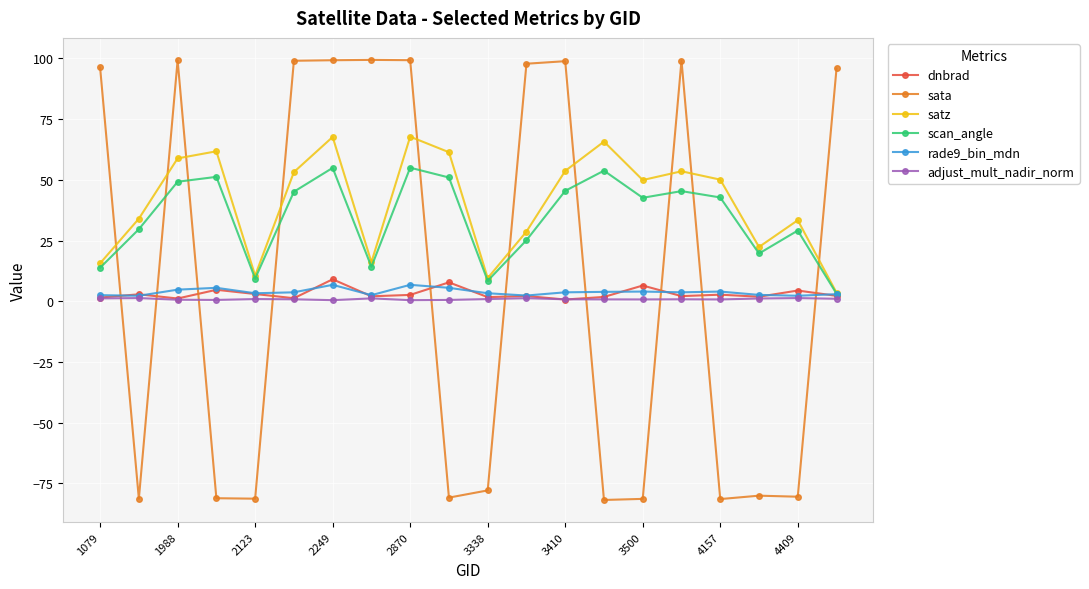

In satz, how many points are higher than both neighbors (excluding endpoints)?

6